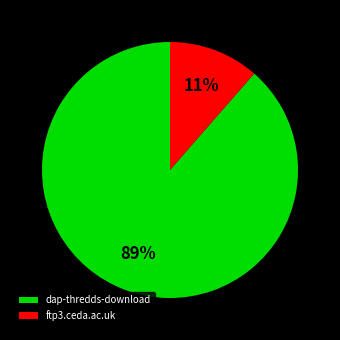

To the nearest percent, what portion does ftp3.ceda.ac.uk represent?

11%